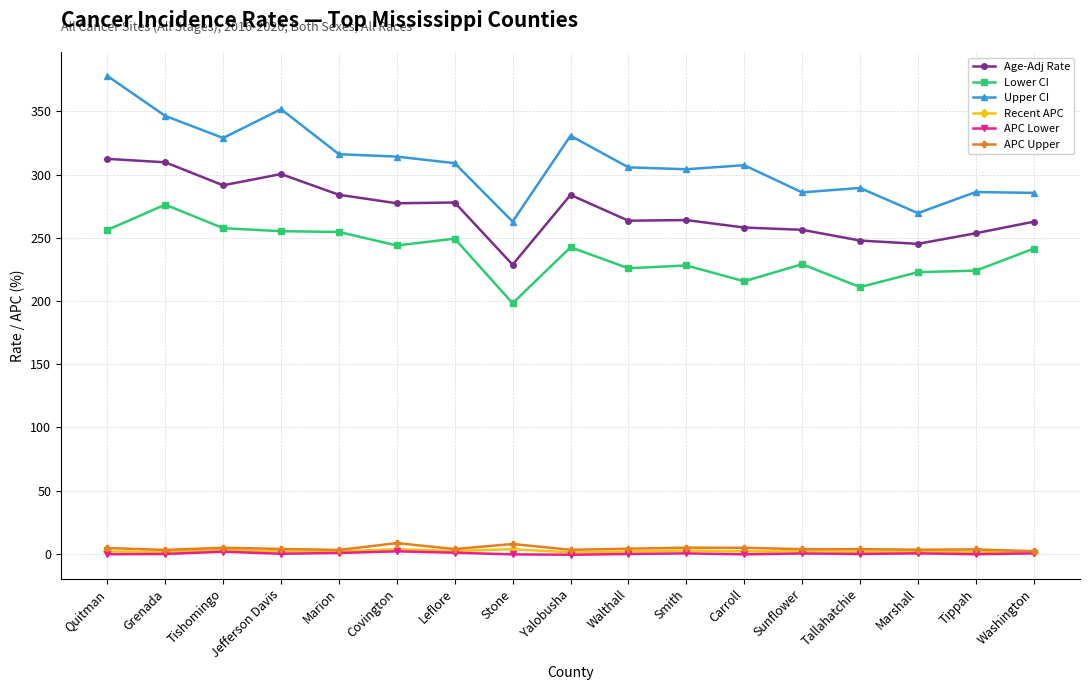

True or false: APC Upper has more than 1 interior local peaks.

True